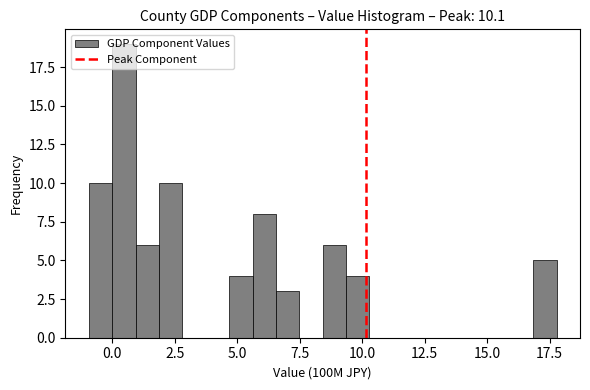

Read against the x-axis, roughly where is the centre of the tallest bar?

0.5